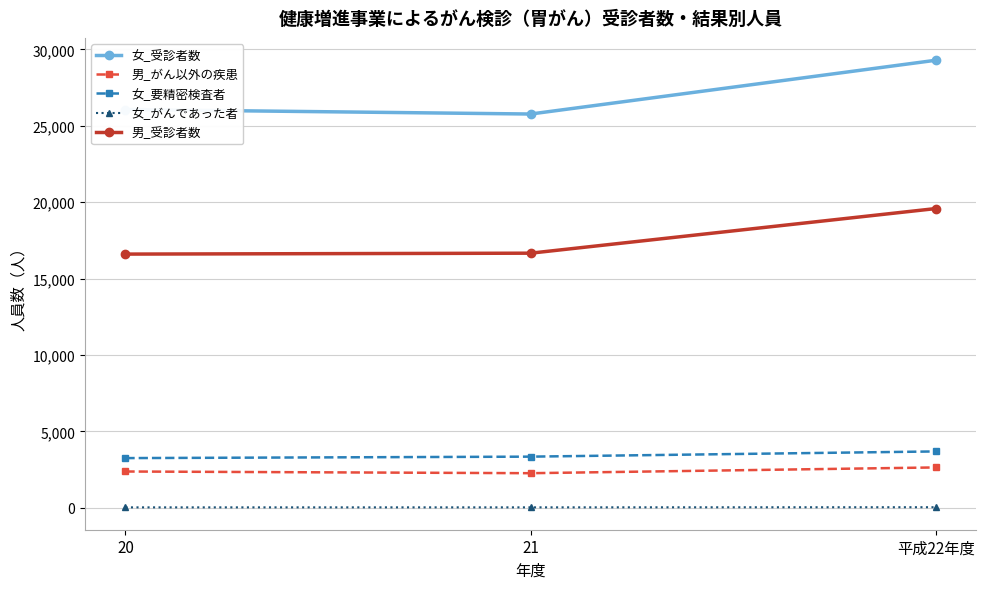

What is the spread (max minus min) of values at 20?

26034